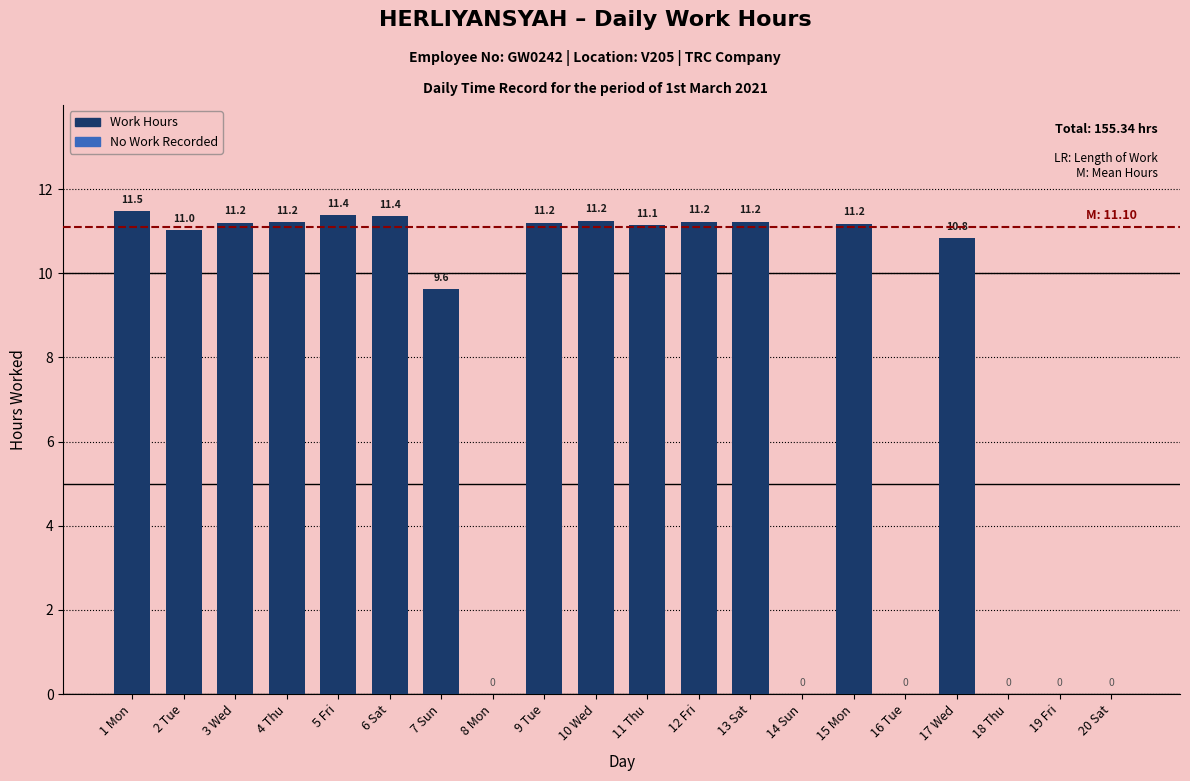

What is the sum of the values at 9 Tue and 8 Mon?

11.2